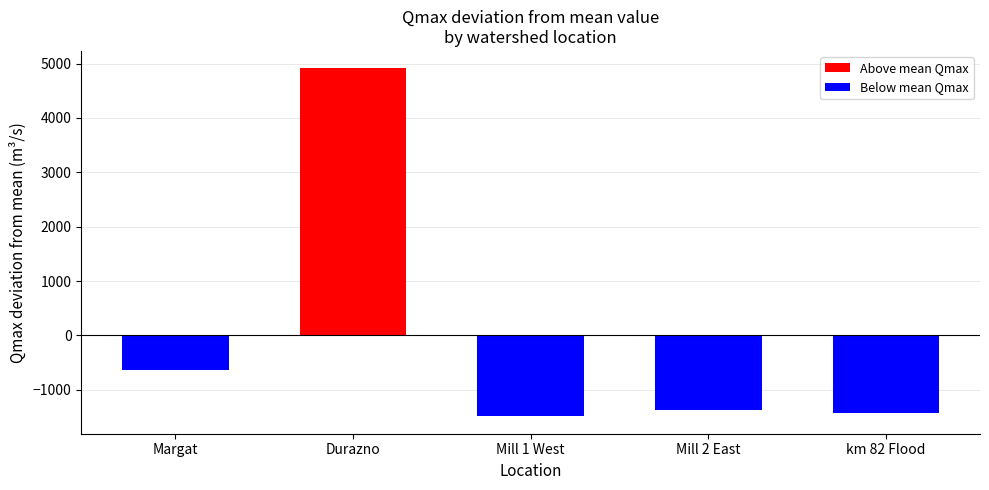

Reading left to right, extract all data points from this chart.

Above mean Qmax: Margat=0	Durazno=4913	Mill 1 West=0	Mill 2 East=0	km 82 Flood=0
Below mean Qmax: Margat=-637	Durazno=0	Mill 1 West=-1487	Mill 2 East=-1362	km 82 Flood=-1427